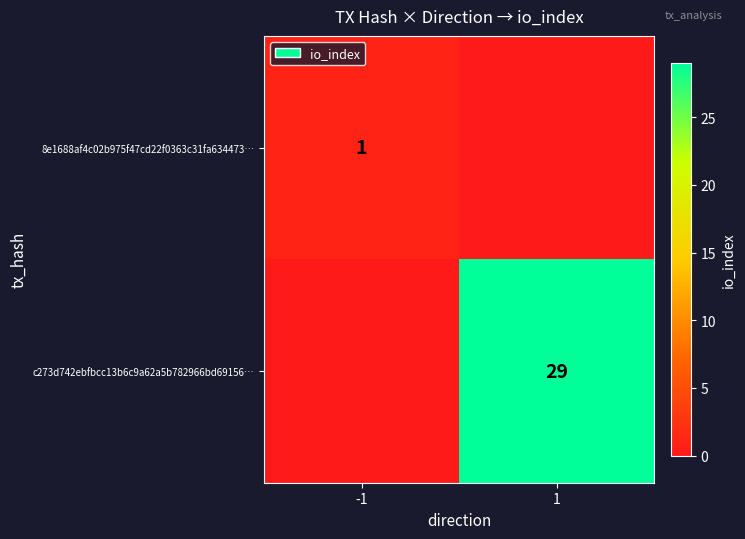

Is the value of c273d742ebfbcc13b6c9a62a5b782966bd69156… at 1 greater than the value of 8e1688af4c02b975f47cd22f0363c31fa634473… at -1?

Yes